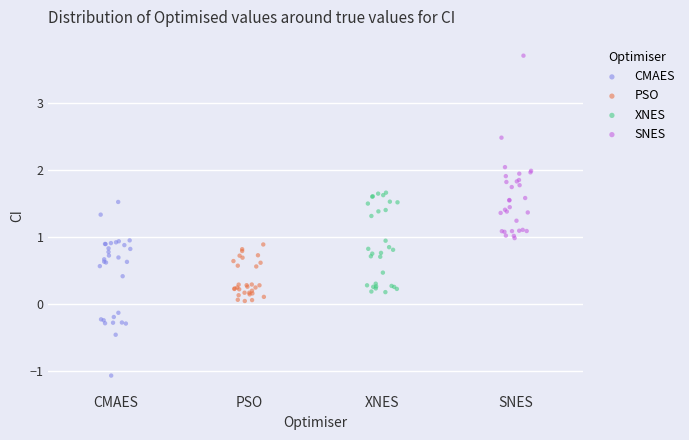

Which series reaches the minimum Y coordinate?

CMAES